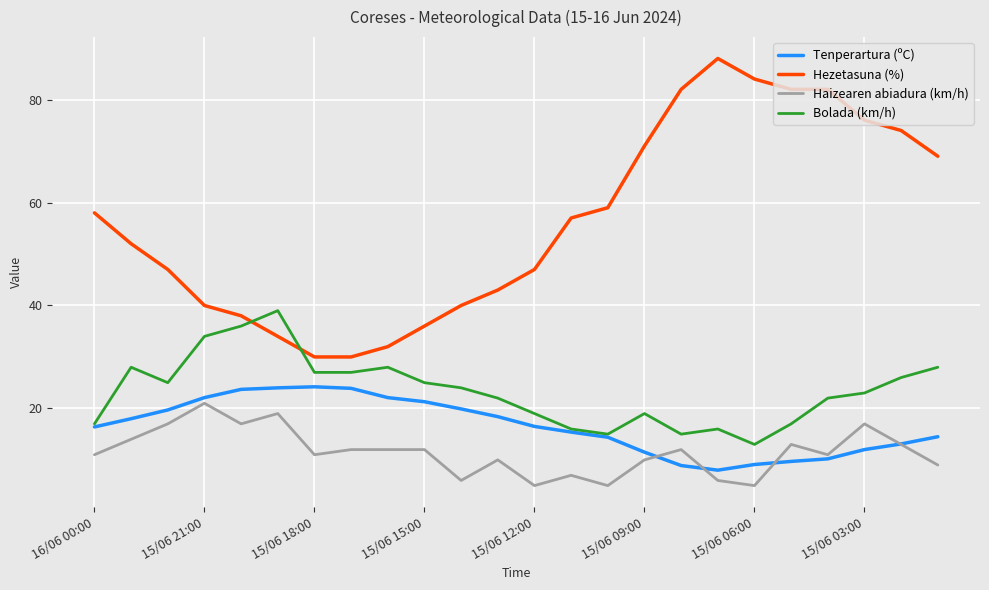

How many times do Bolada (km/h) and Hezetasuna (%) cross each other?

2